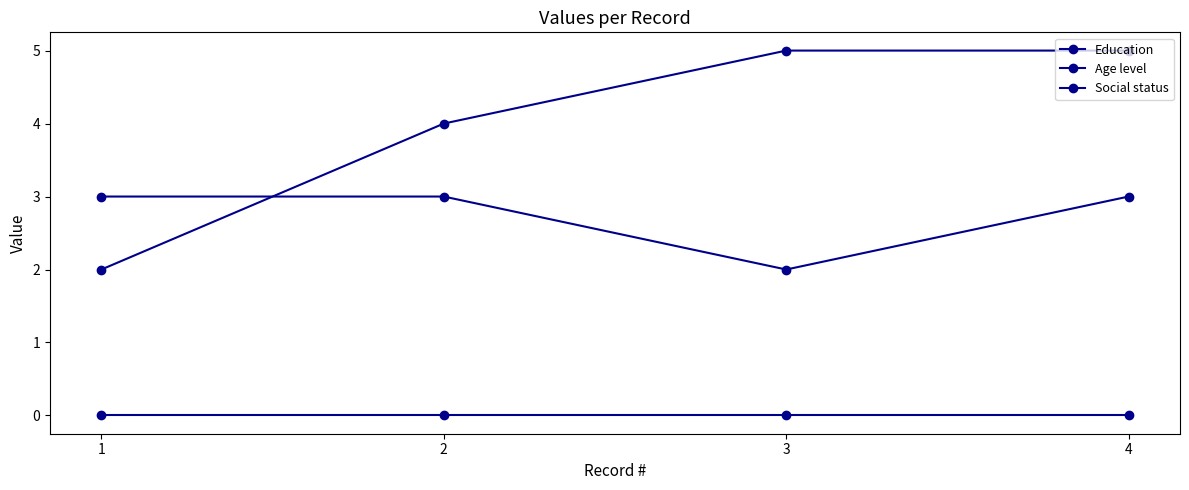

True or false: Social status and Education intersect in this chart.

False